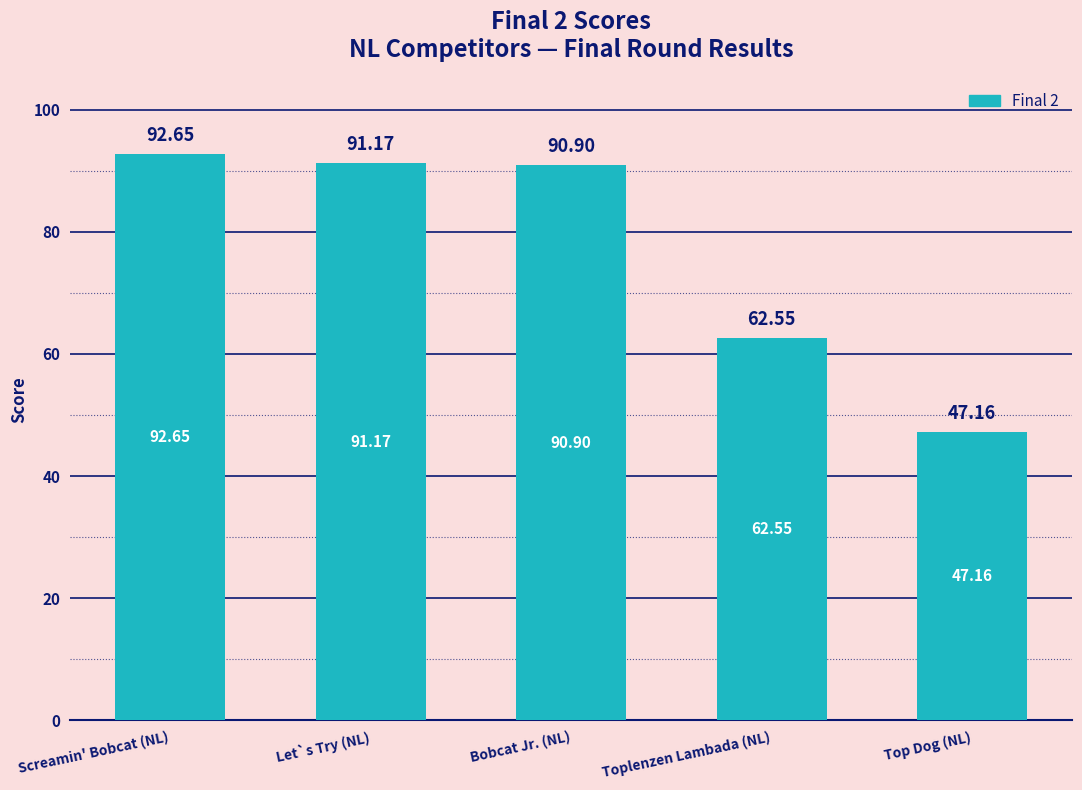

Rank the categories by value from highest to lowest.

Screamin' Bobcat (NL), Let`s Try (NL), Bobcat Jr. (NL), Toplenzen Lambada (NL), Top Dog (NL)